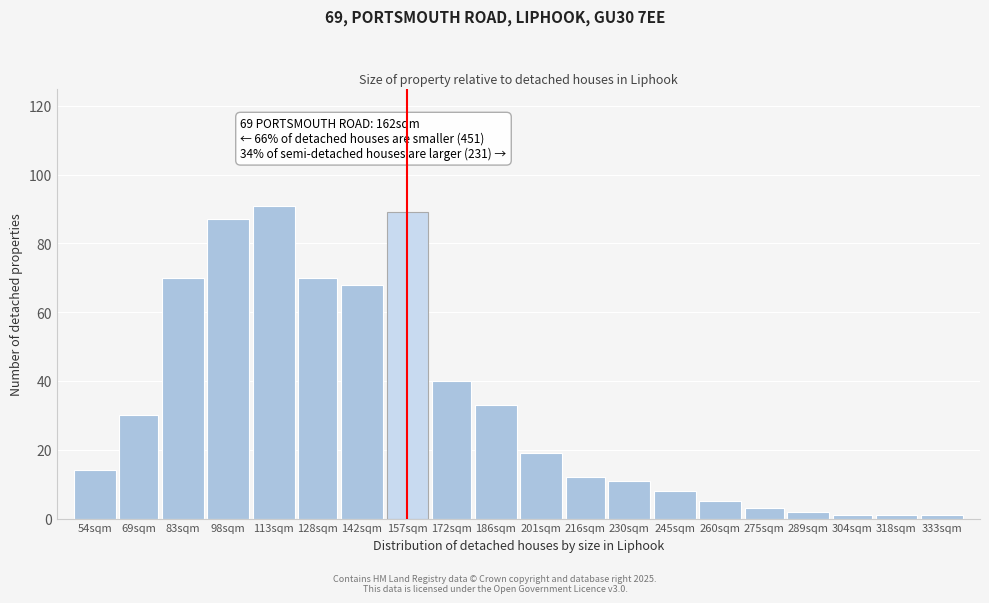

Reading left to right, transcribe all the data shown in this chart.

54sqm=14	69sqm=30	83sqm=70	98sqm=87	113sqm=91	128sqm=70	142sqm=68	157sqm=89	172sqm=40	186sqm=33	201sqm=19	216sqm=12	230sqm=11	245sqm=8	260sqm=5	275sqm=3	289sqm=2	304sqm=1	318sqm=1	333sqm=1